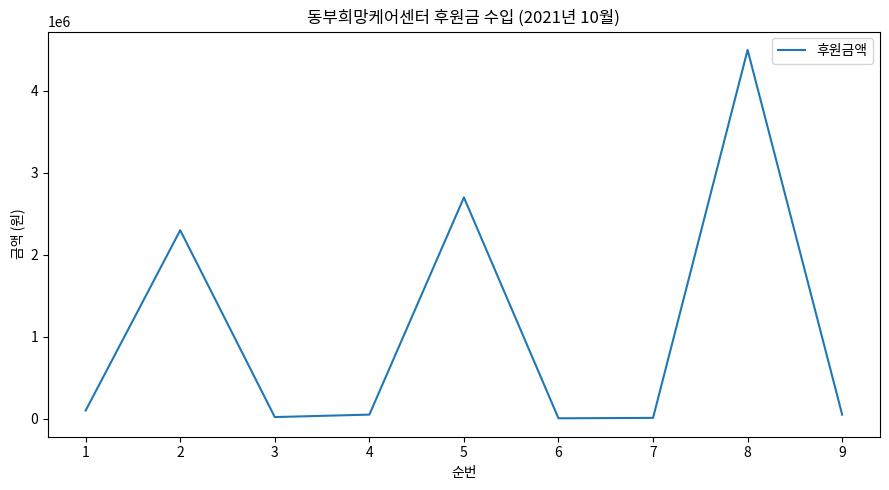

What is the change in value from 1 to 3?

-80000